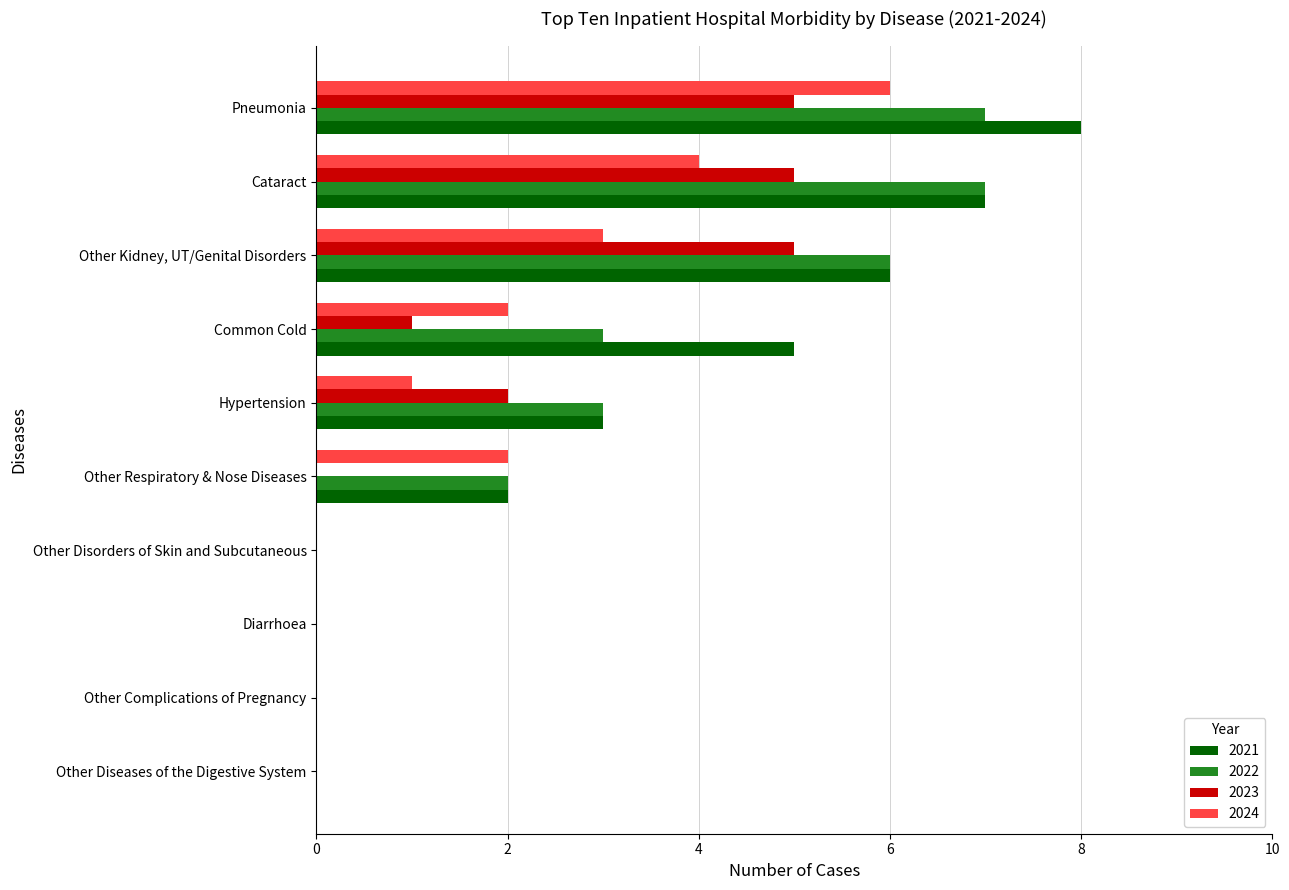

Between Diarrhoea and Pneumonia, which series saw the biggest shift?

2021